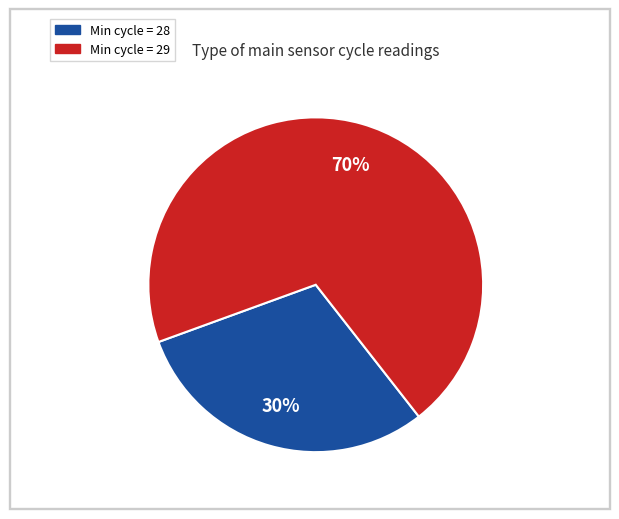

To the nearest percent, what is the average slice percentage?

50%